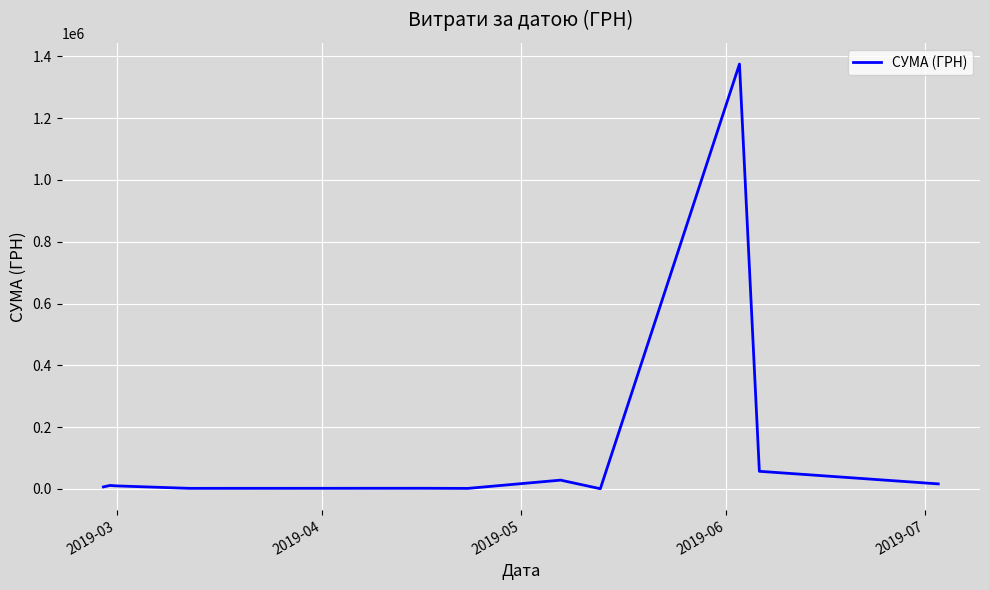

What is the greatest value displayed?

1375477.1